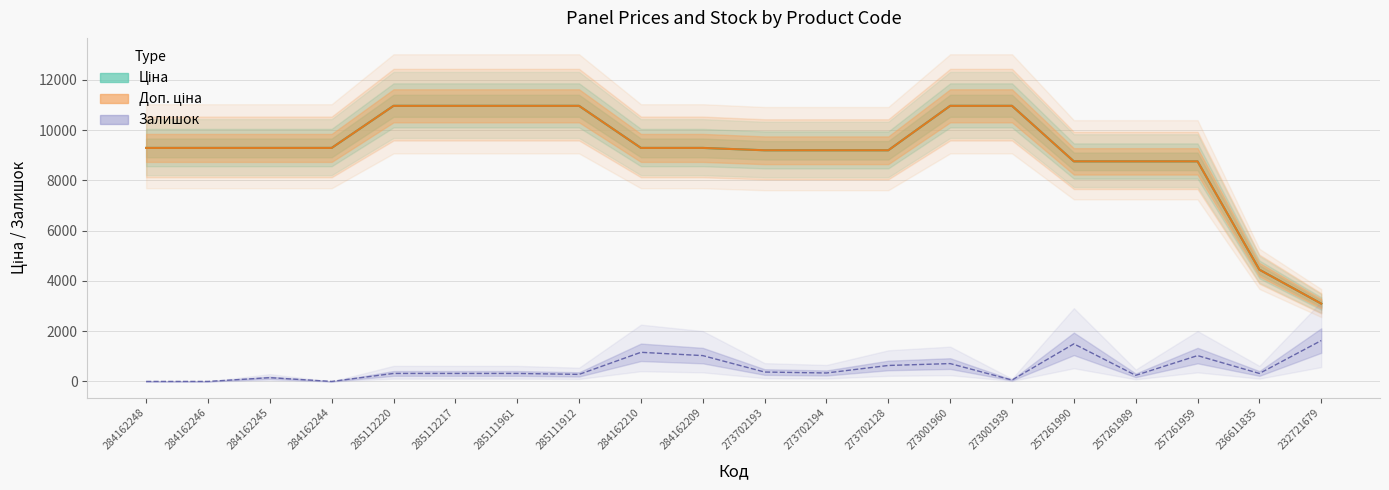

What is the maximum value for Залишок?

1626.0